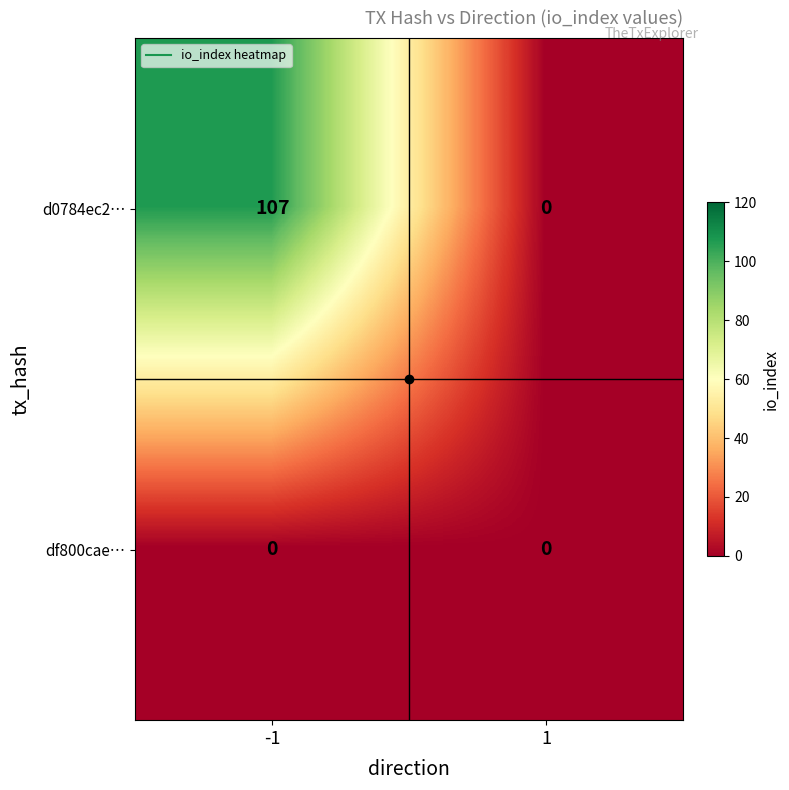

What is the sum of the d0784ec2… values at 1 and -1?

107